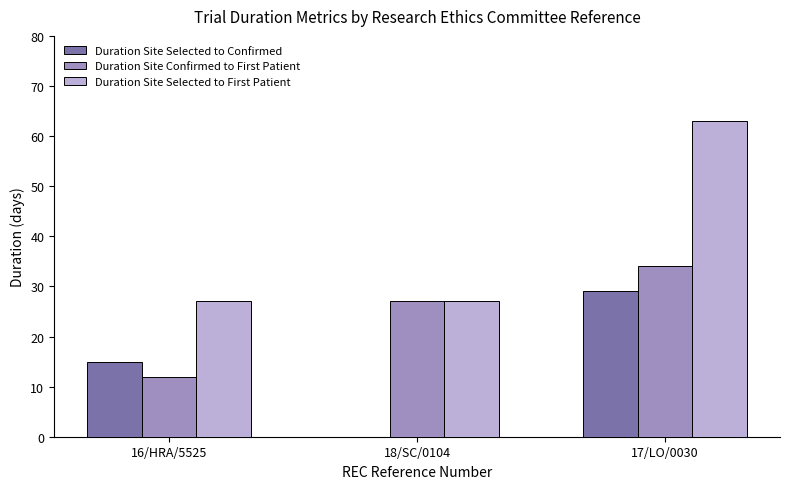

What is the total value across all series at 17/LO/0030?

126